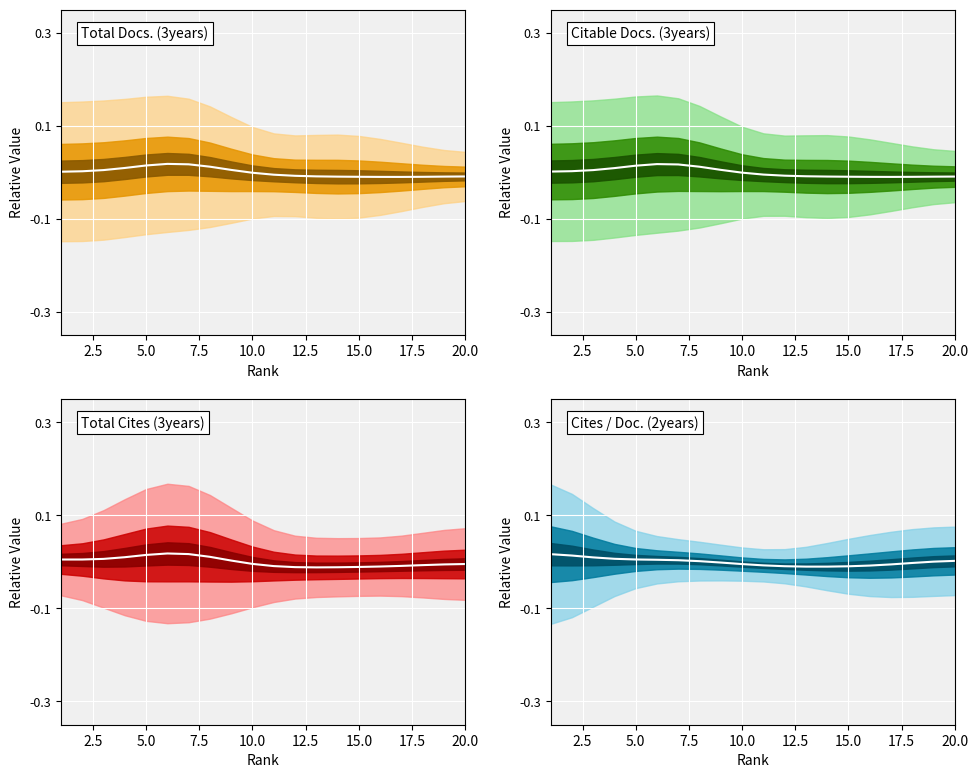

Is it true that Citable Docs. (3years) center equals -0.0 at 12?

False